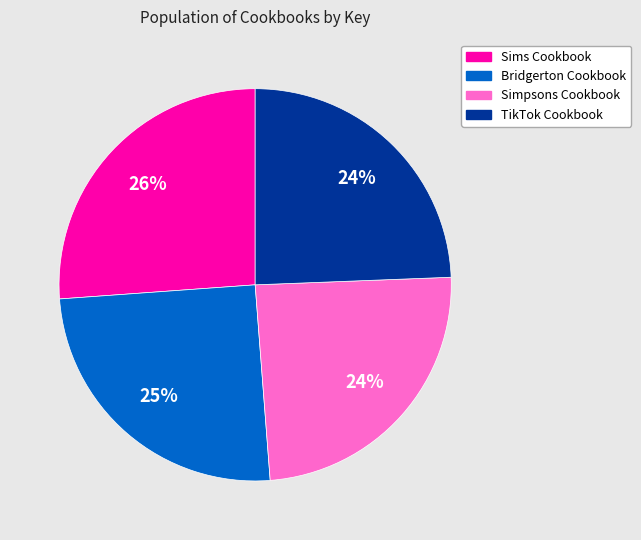

To the nearest percent, what is the difference between the largest and smallest slice percentages?

2%